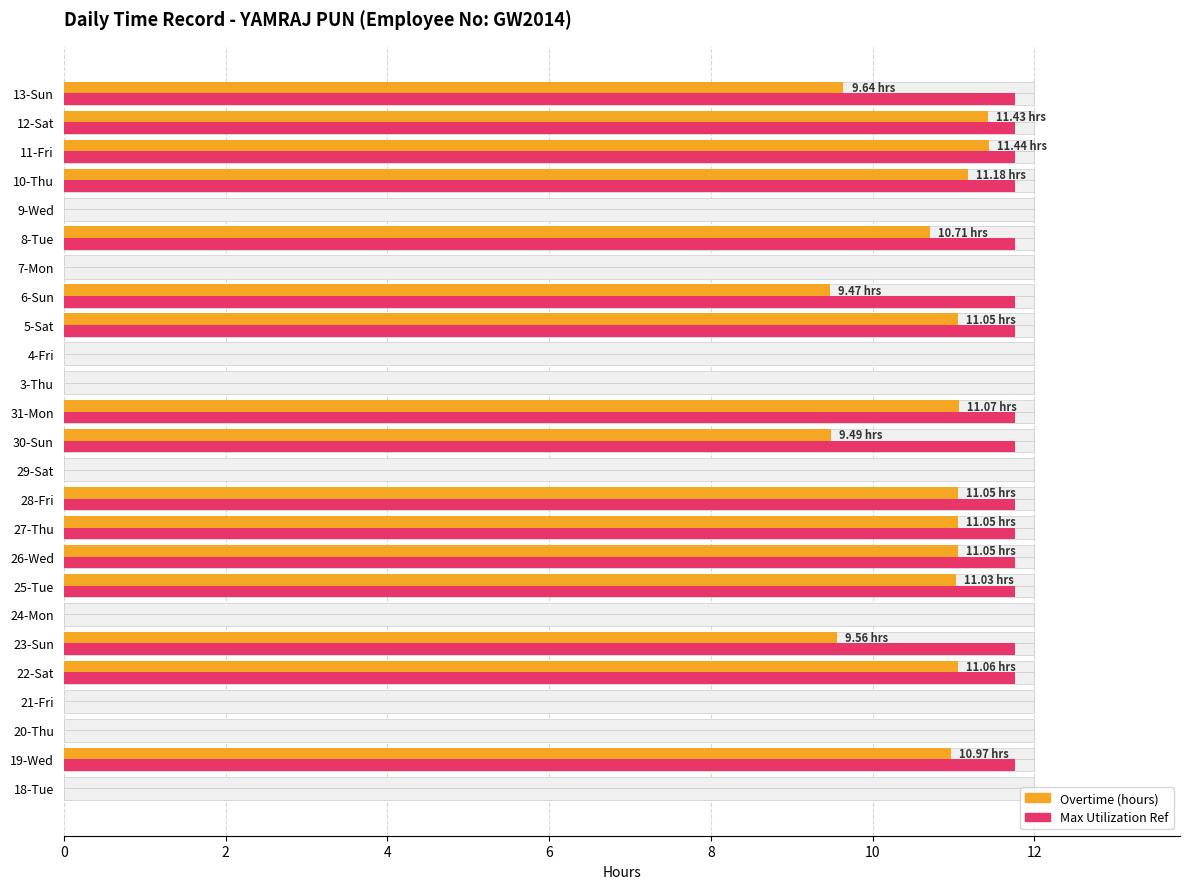

Does the chart contain stacked bars?

No